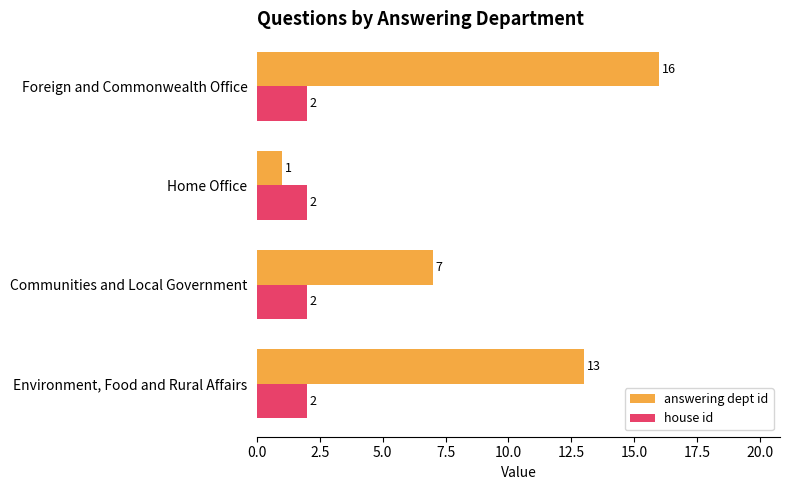

What is the difference between the second highest and minimum values in the answering dept id series?

12